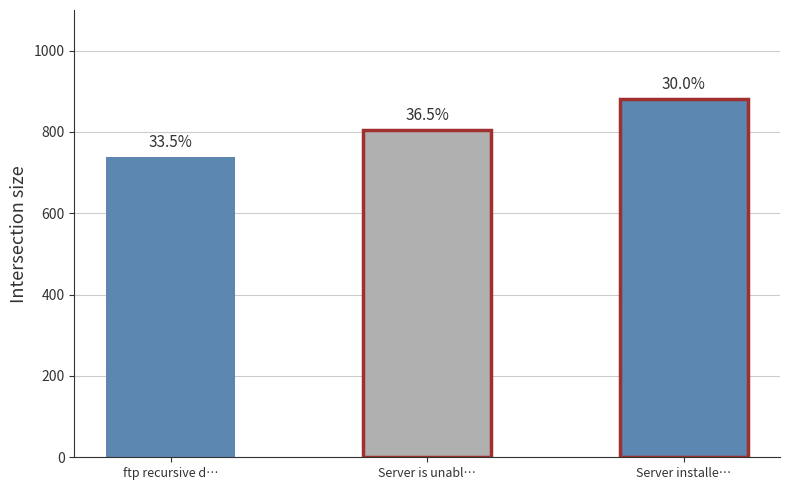

Approximately how many times larger is the value at Server installer: wrong description compared to ftp recursive directory upload?

1.2